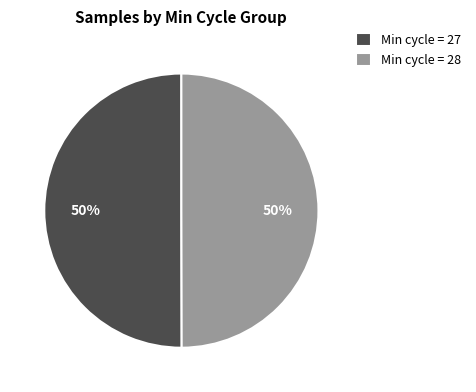

To the nearest percent, what is the average slice percentage?

50%